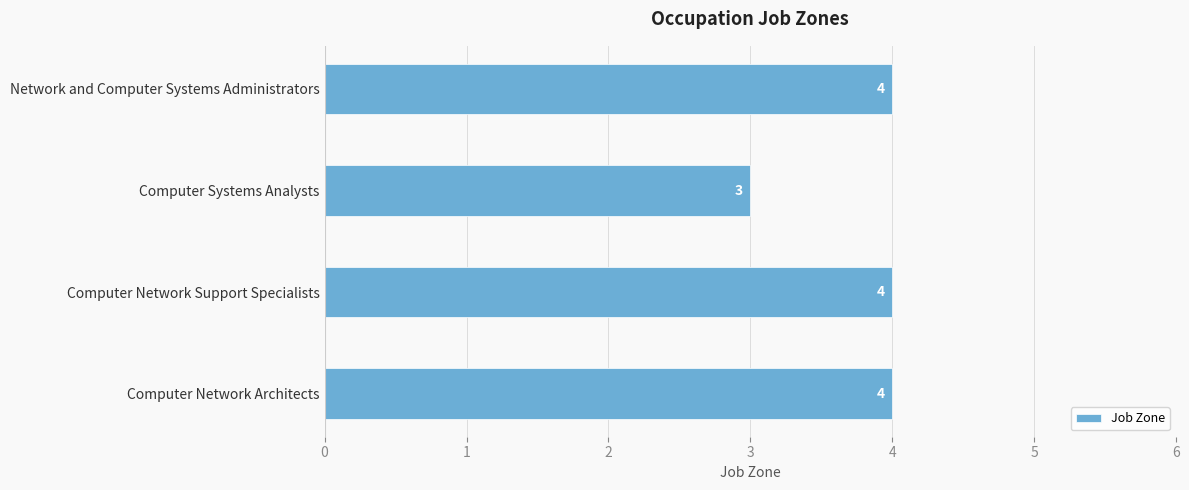

Reading bottom to top, what are all the values shown in this chart?

4	4	3	4